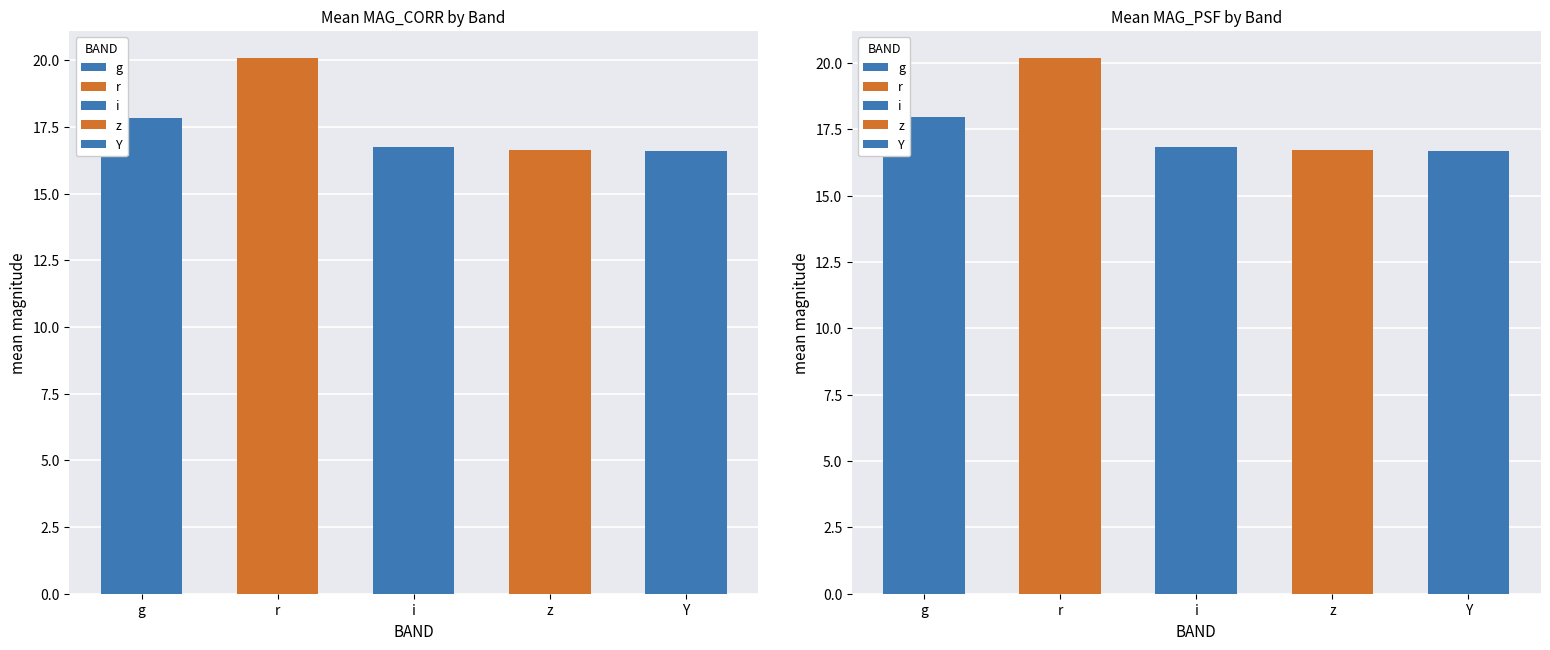

Does the chart contain stacked bars?

No